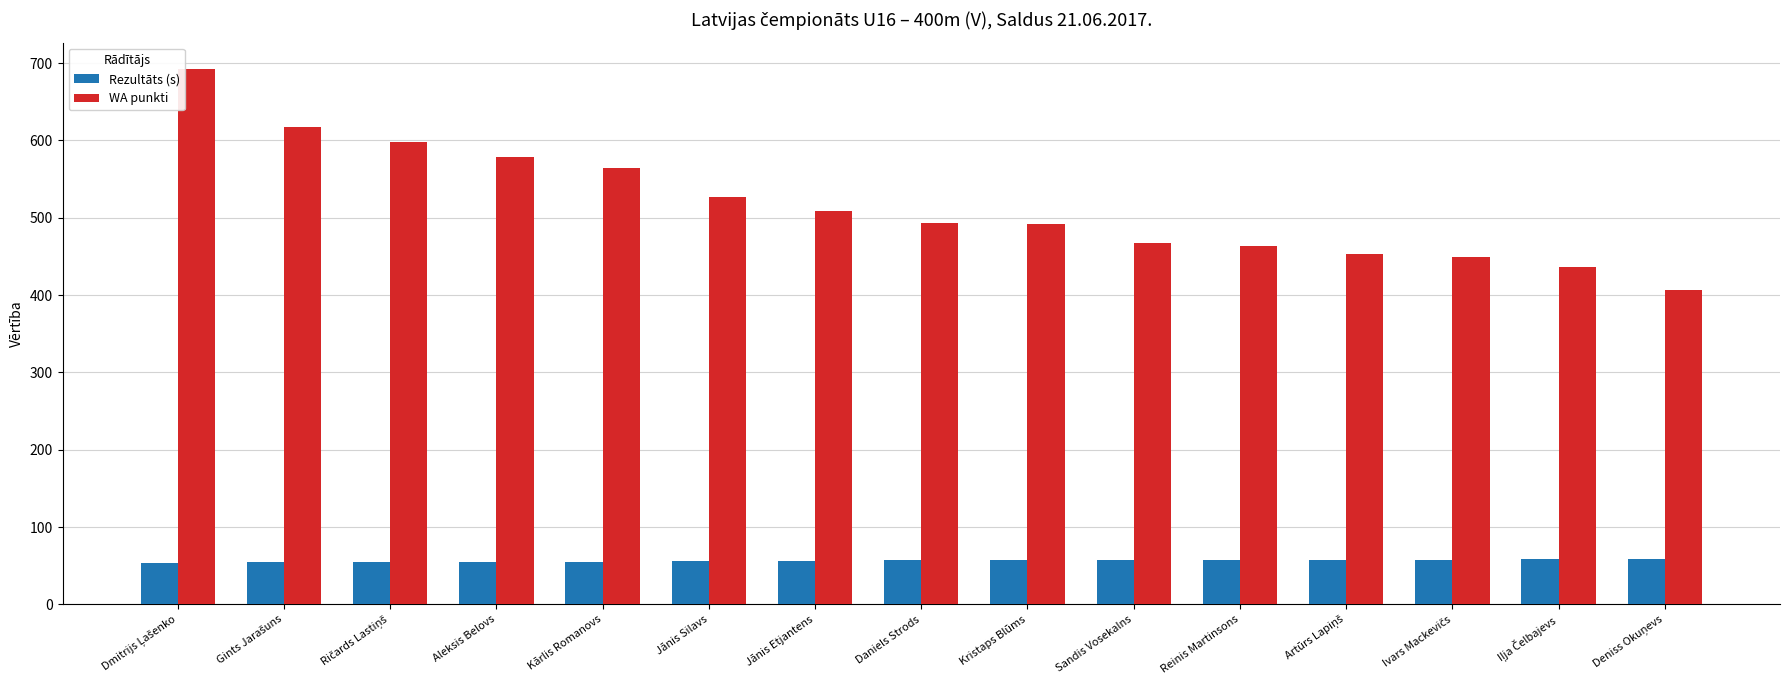

What is the sum of all Rezultāts (s) values?

848.4